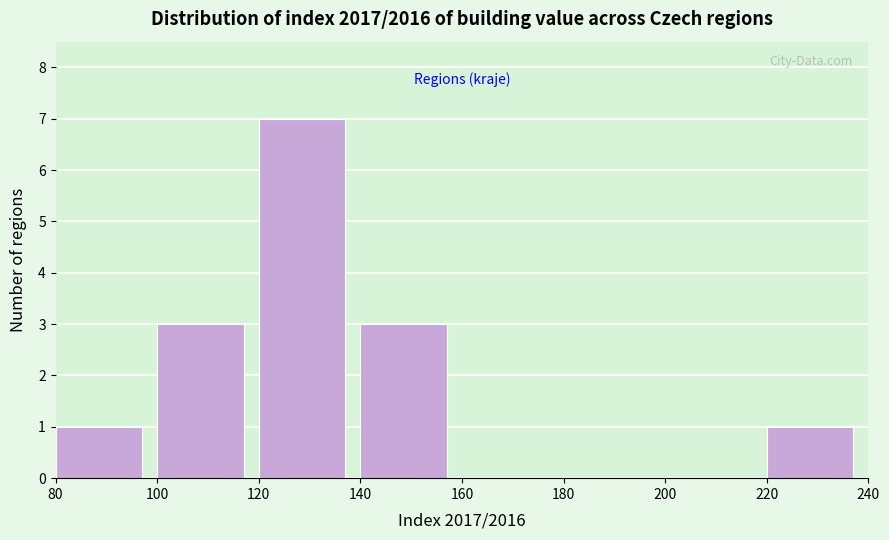

How tall is the bar that spans 120 to 140 on the x-axis? The values are not printed on the chart, so give them approximately, as read against the axis.

7